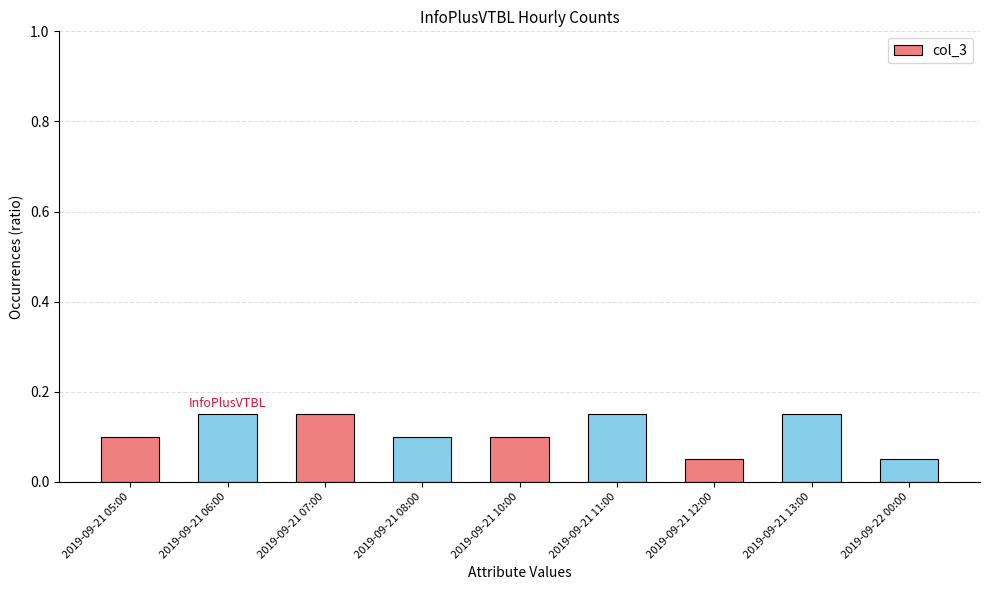

Between 2019-09-21 11:00 and 2019-09-21 05:00, which is larger?

2019-09-21 11:00